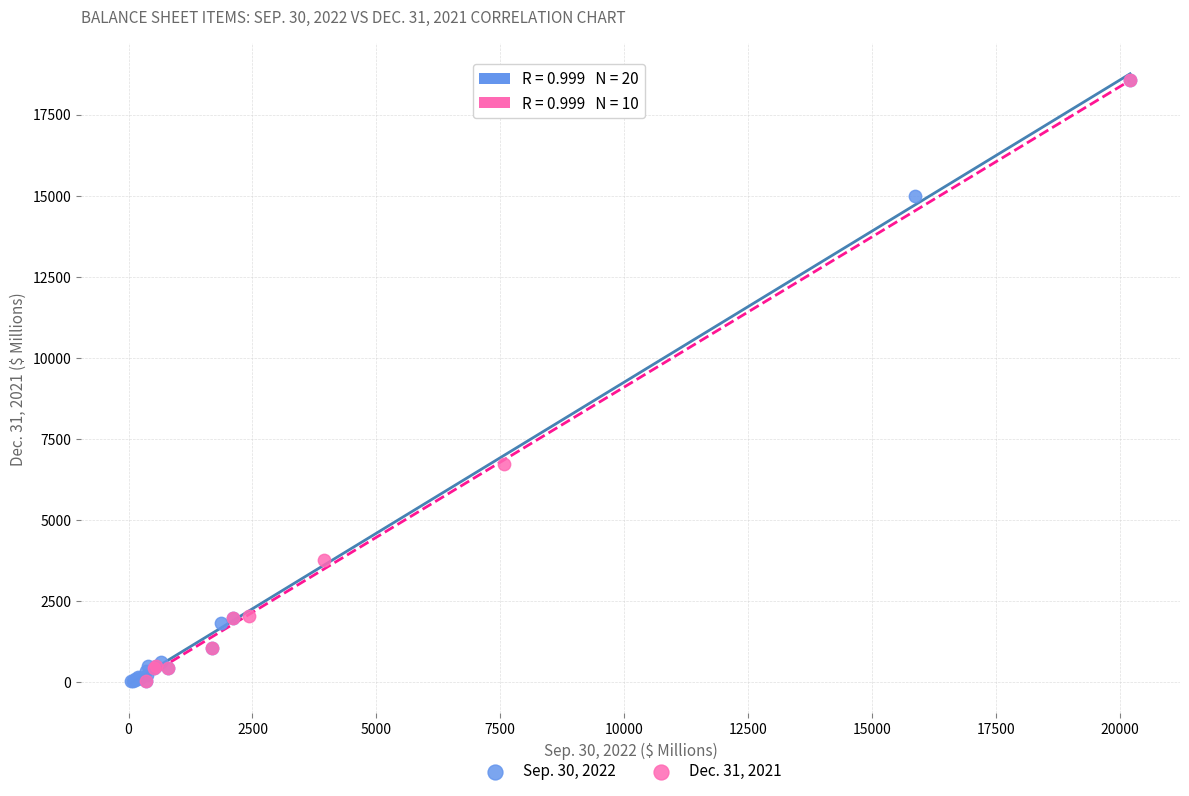

What are all the series names shown in the legend?

Sep. 30, 2022, Dec. 31, 2021